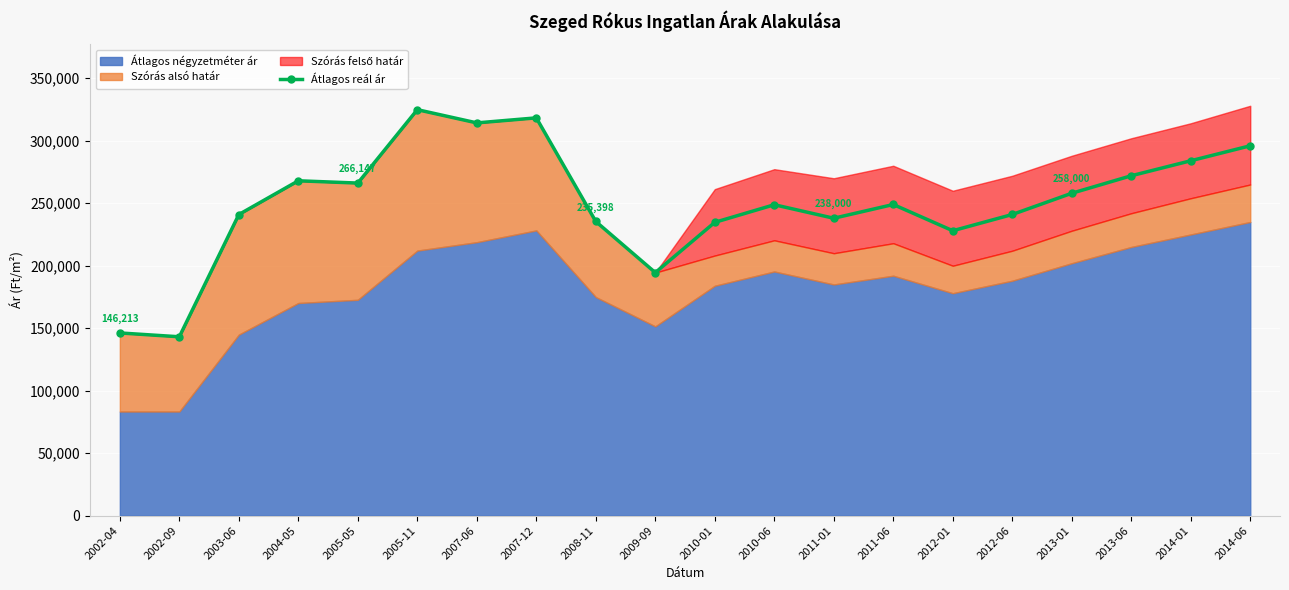

What position from the right is 2010-01?

10